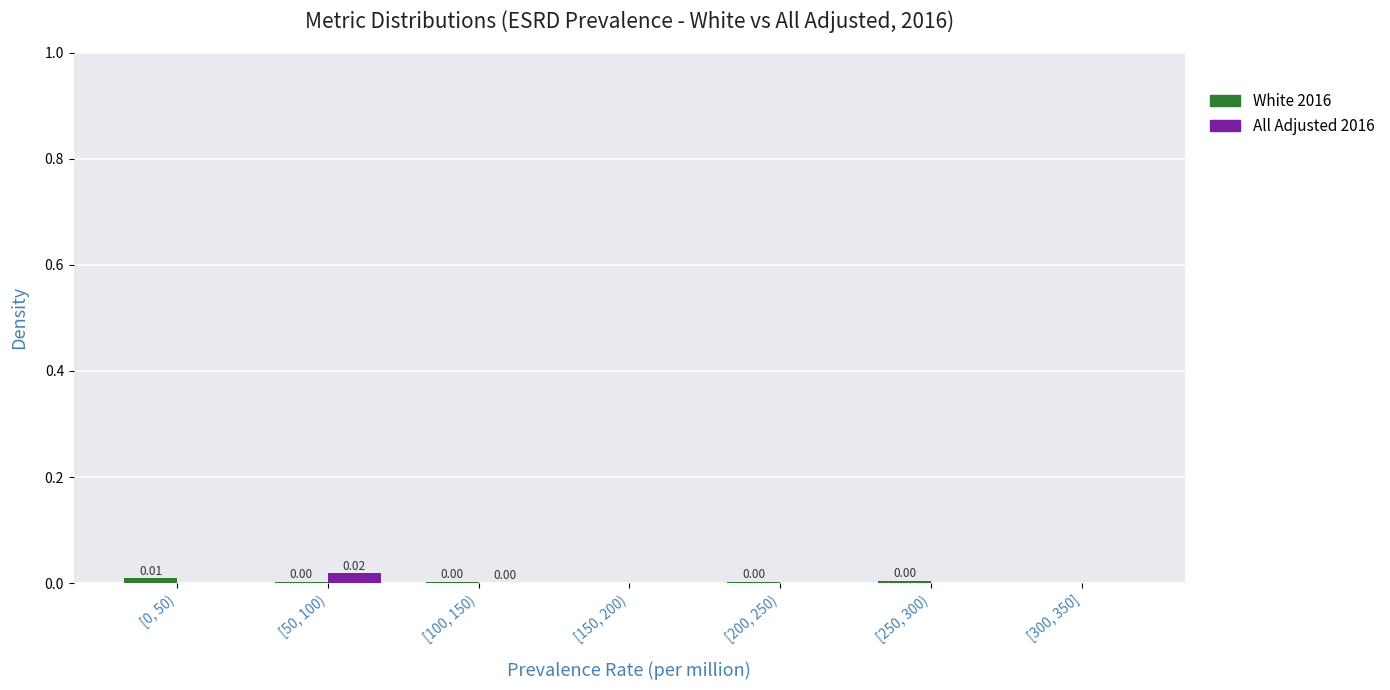

Between [50, 100) and [250, 300), which series saw the biggest shift?

All Adjusted 2016